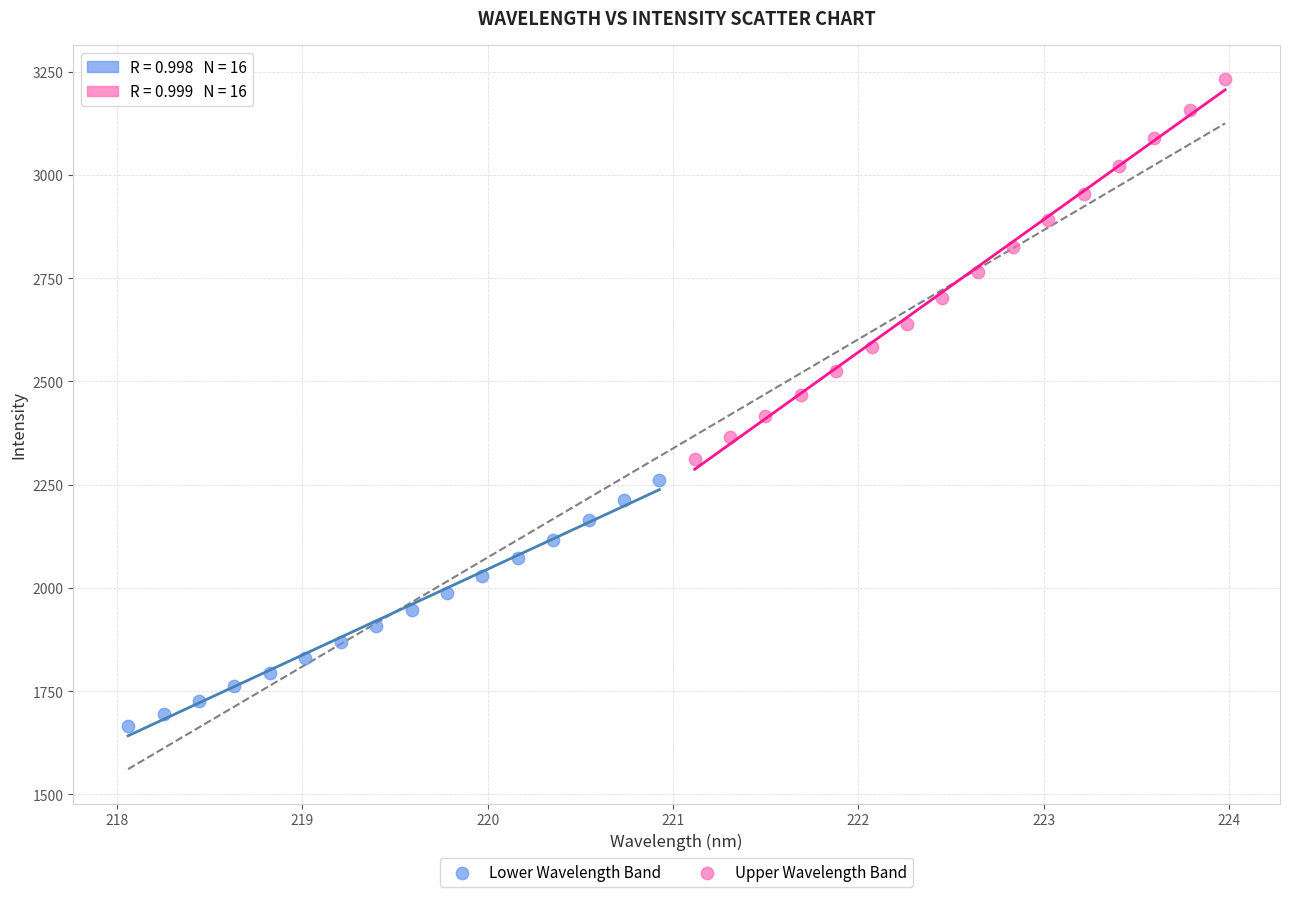

Which series contains the highest Y value?

Upper Wavelength Band